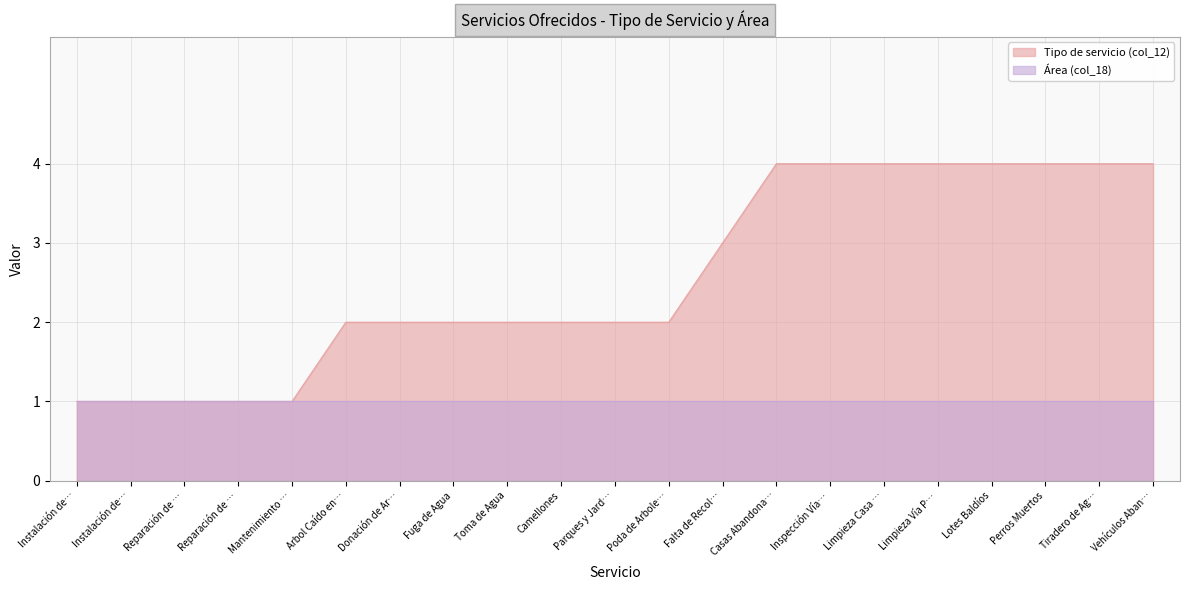

Does the chart display data point markers on the line(s)?

No